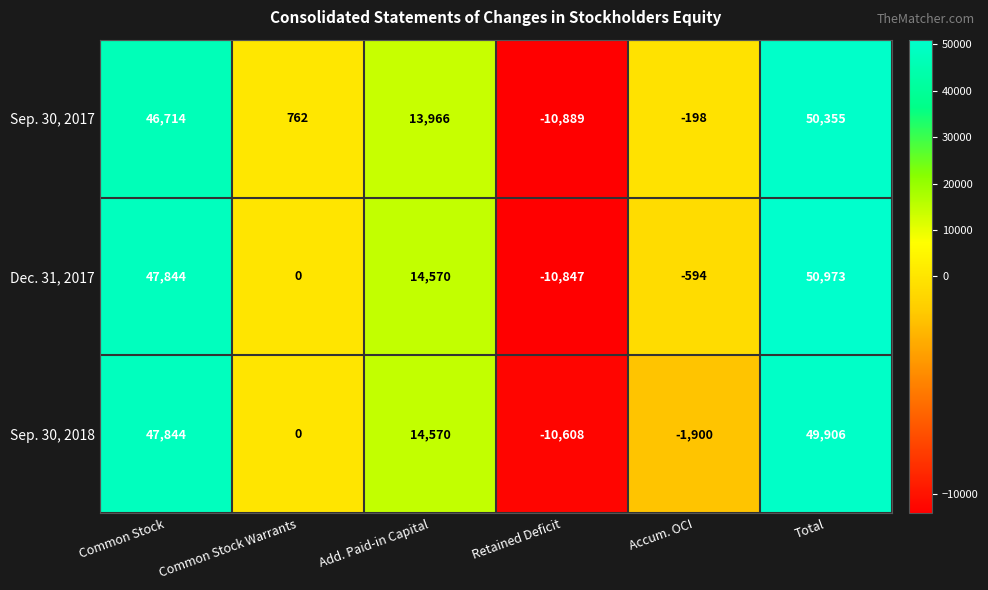

Which series has the largest range (max minus min)?

Dec. 31, 2017